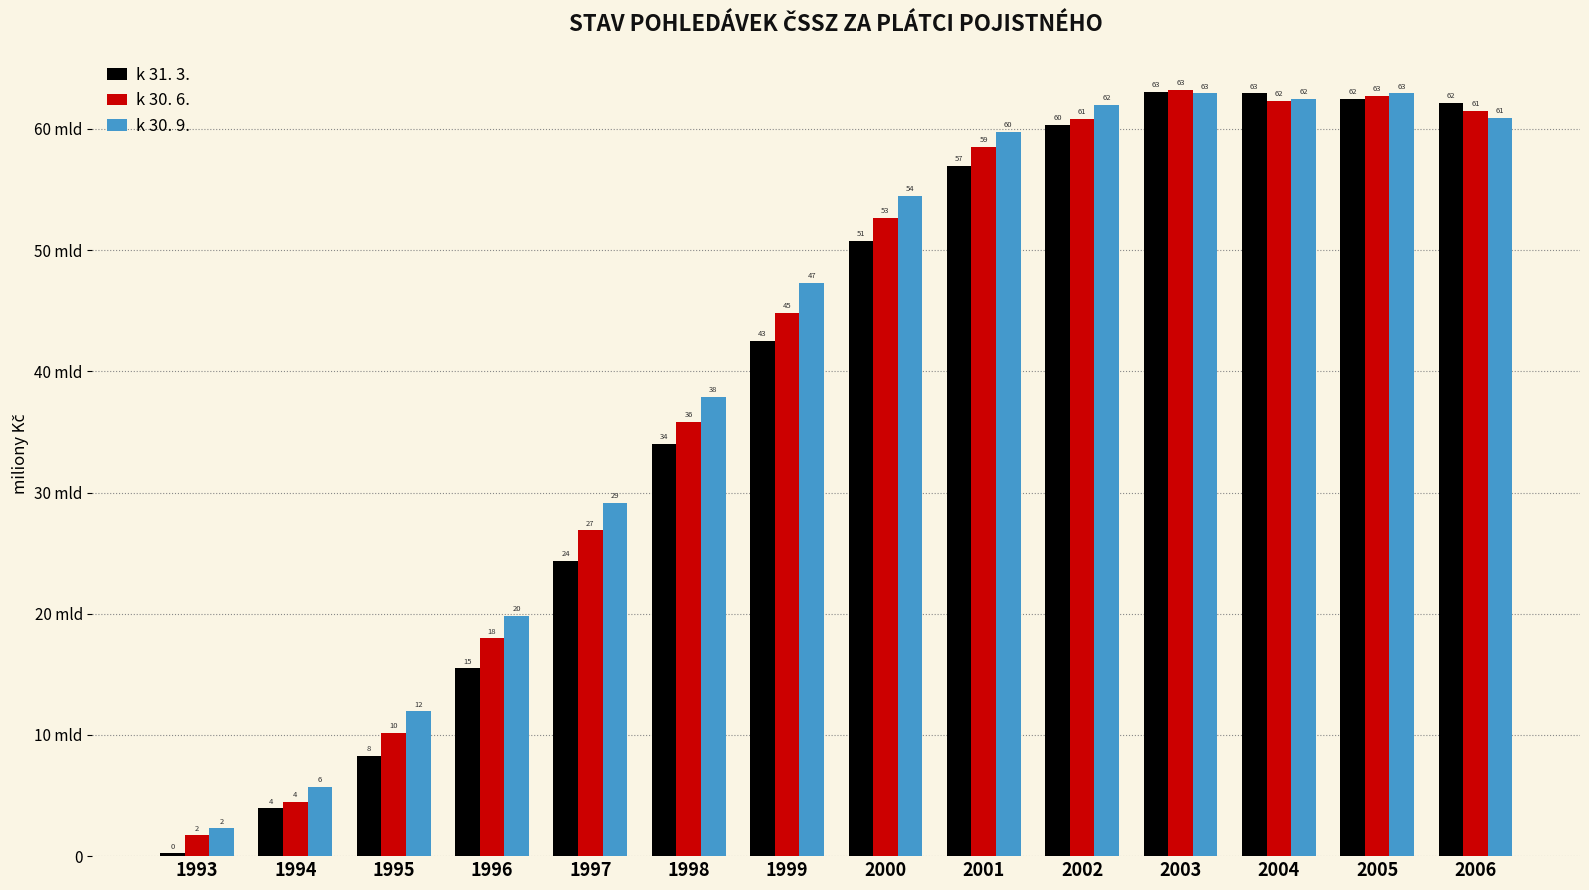

List the labels in order of k 30. 9. value, smallest first.

1993, 1994, 1995, 1996, 1997, 1998, 1999, 2000, 2001, 2006, 2002, 2004, 2003, 2005